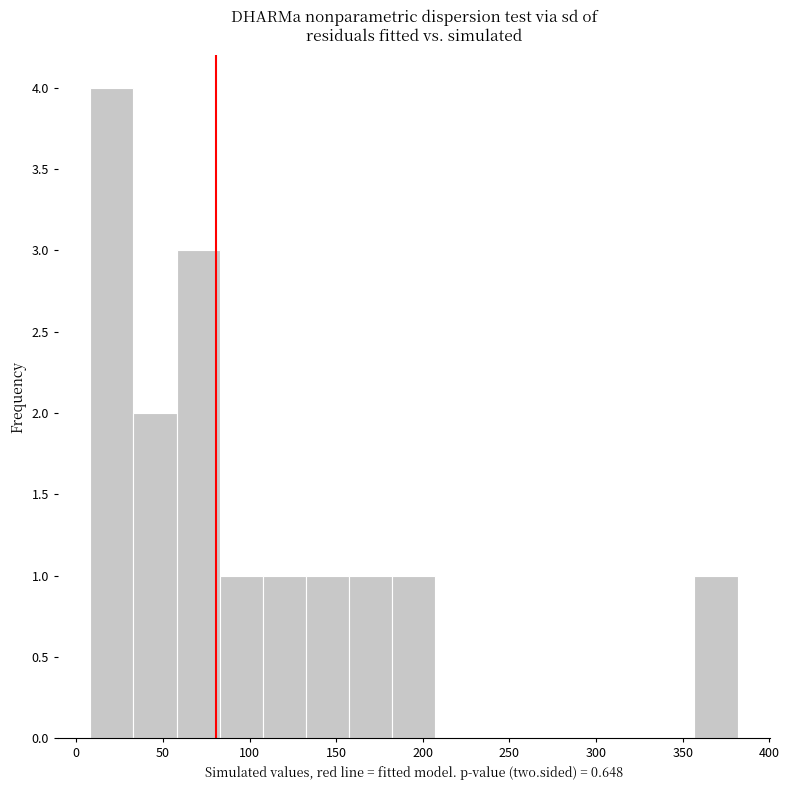

How tall is the bar that spans 60 to 85 on the x-axis? Neither the bar edges nor the heights are printed on the chart, so give them approximately, as read against the axes.

3